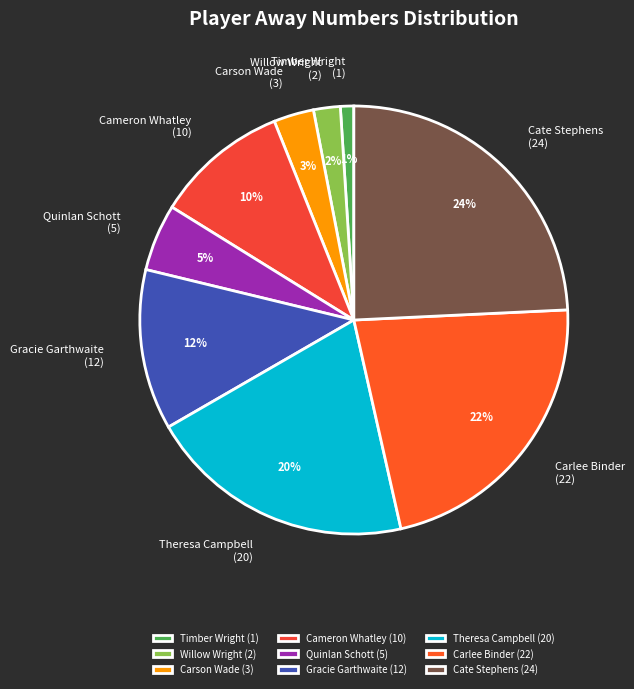

What is the ratio of the value at Carson Wade (3) to the value at Willow Wright (2)?

1.5